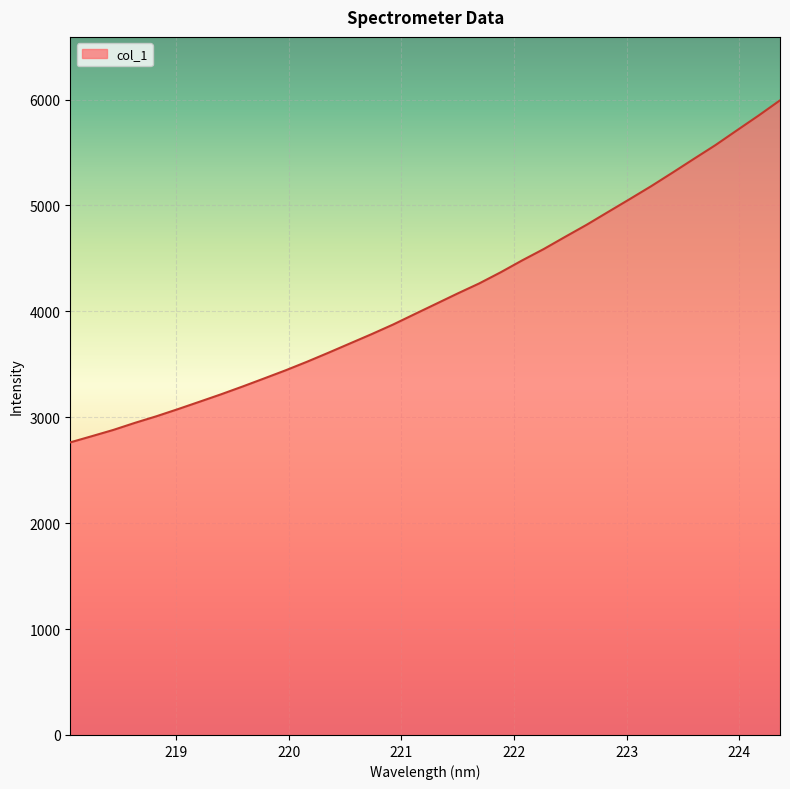

What is the maximum value shown in the chart?

5992.2